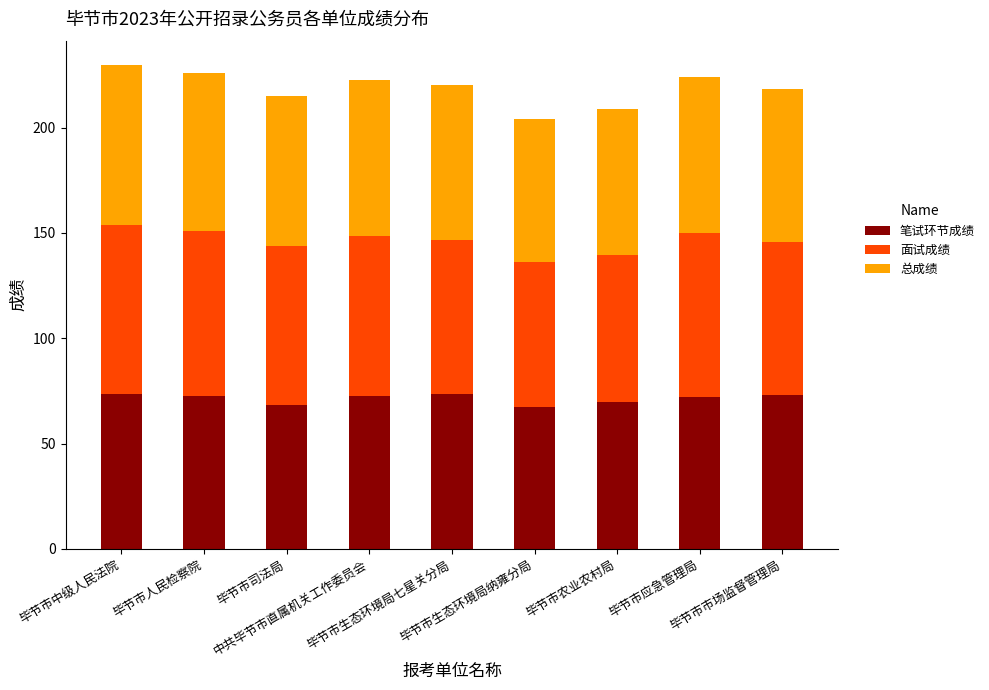

What is the lowest value of the 笔试环节成绩 series?

67.4